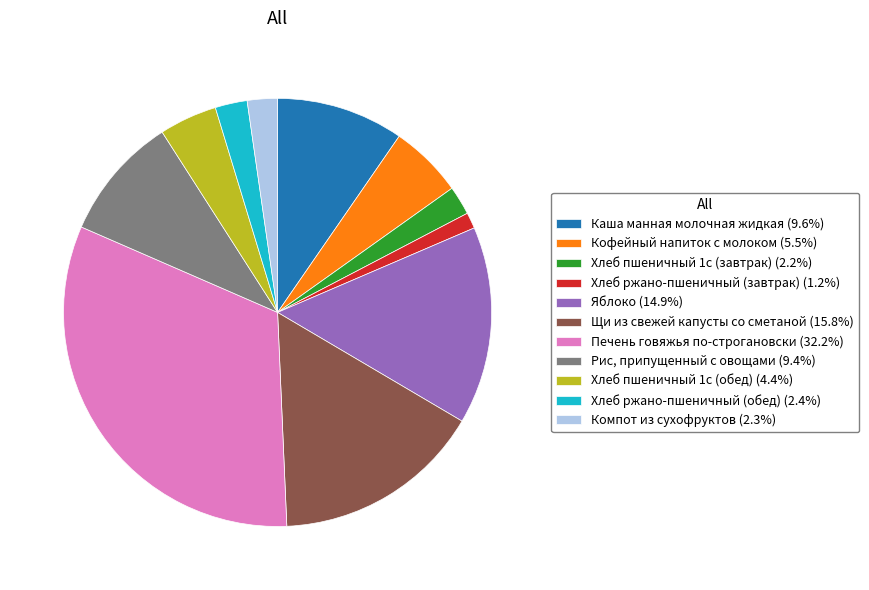

Does Хлеб ржано-пшеничный (завтрак) account for over 50% of the chart?

No